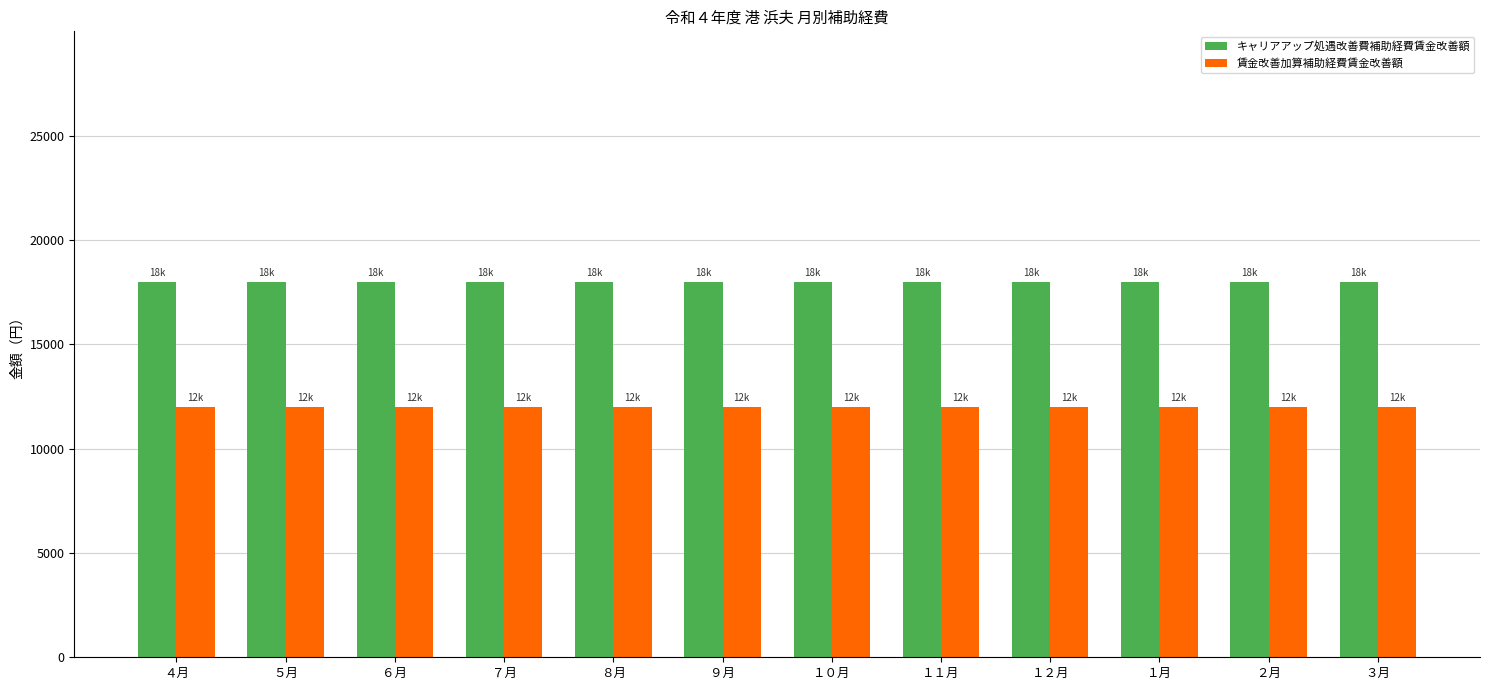

What is the maximum value for キャリアアップ処遇改善費補助経費賃金改善額?

18000